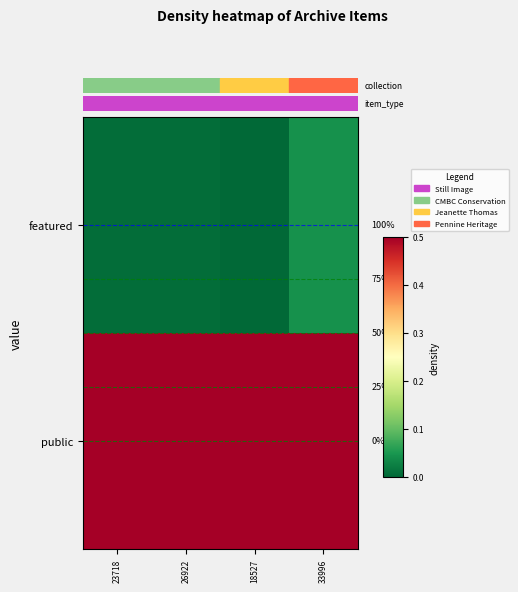

What is the maximum value shown in the chart?

1.0